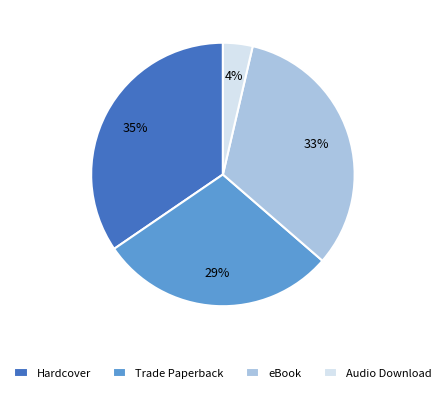

What percentage is the Trade Paperback slice, to the nearest percent?

29%